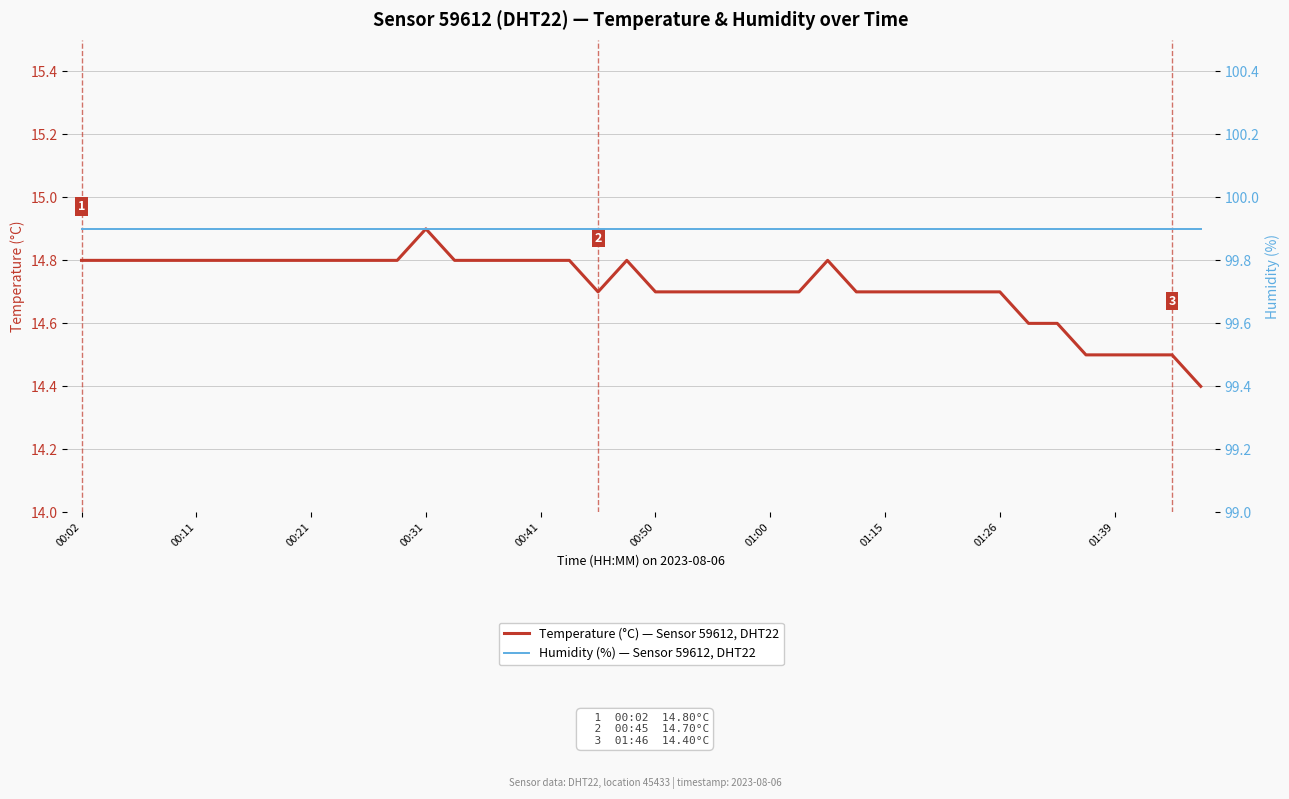

How many lines are shown in the chart?

2